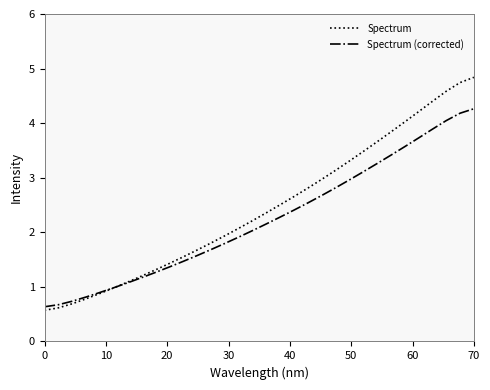

Reading right to left, extract all data points from this chart.

Spectrum: 4.8	4.7	4.6	4.4	4.2	4.0	3.8	3.7	3.5	3.3	3.1	3.0	2.8	2.7	2.5	2.4	2.2	2.1	1.9	1.8	1.7	1.5	1.4	1.3	1.2	1.1	1.0	0.9	0.8	0.7	0.6	0.6
Spectrum (corrected): 4.3	4.2	4.0	3.9	3.7	3.6	3.4	3.3	3.1	3.0	2.8	2.7	2.5	2.4	2.3	2.2	2.0	1.9	1.8	1.7	1.6	1.5	1.4	1.3	1.2	1.1	1.0	0.9	0.8	0.7	0.7	0.6